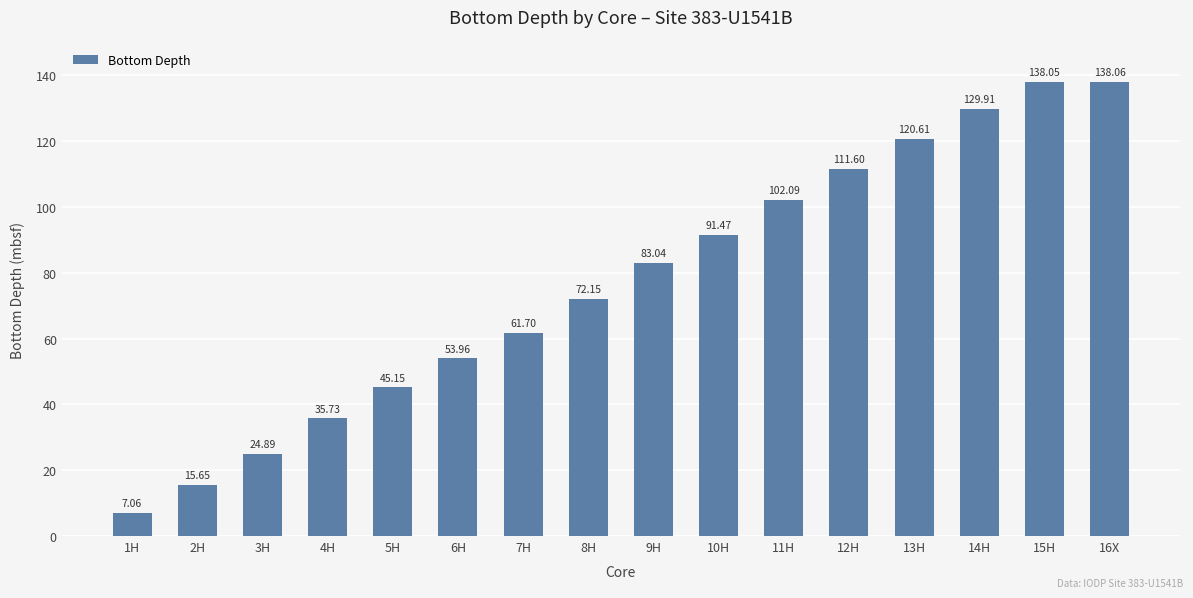

The chart shows a value of 12.2 at 1H. True or false?

False